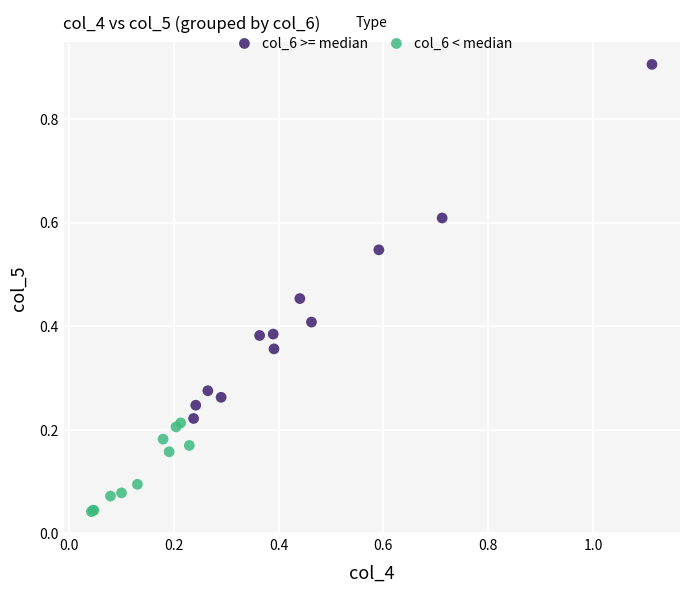

Which series contains the lowest Y value?

col_6 < median